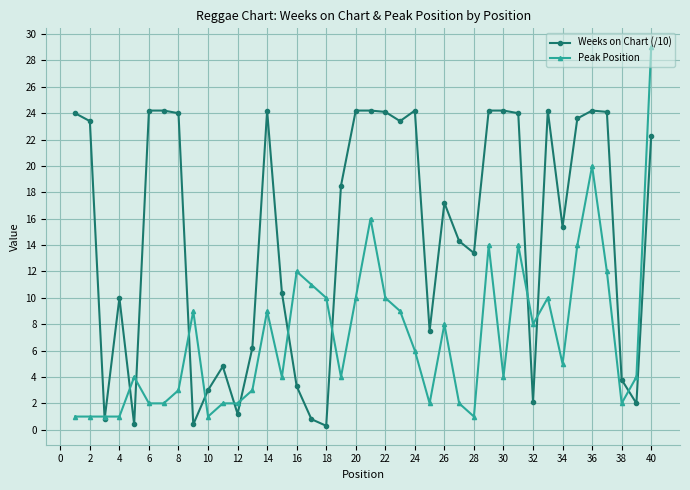

Which series has the largest range (max minus min)?

Peak Position